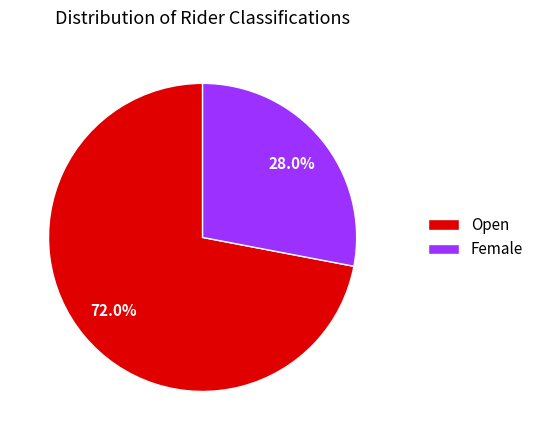

Combined, do Open and Female account for over 50%?

Yes